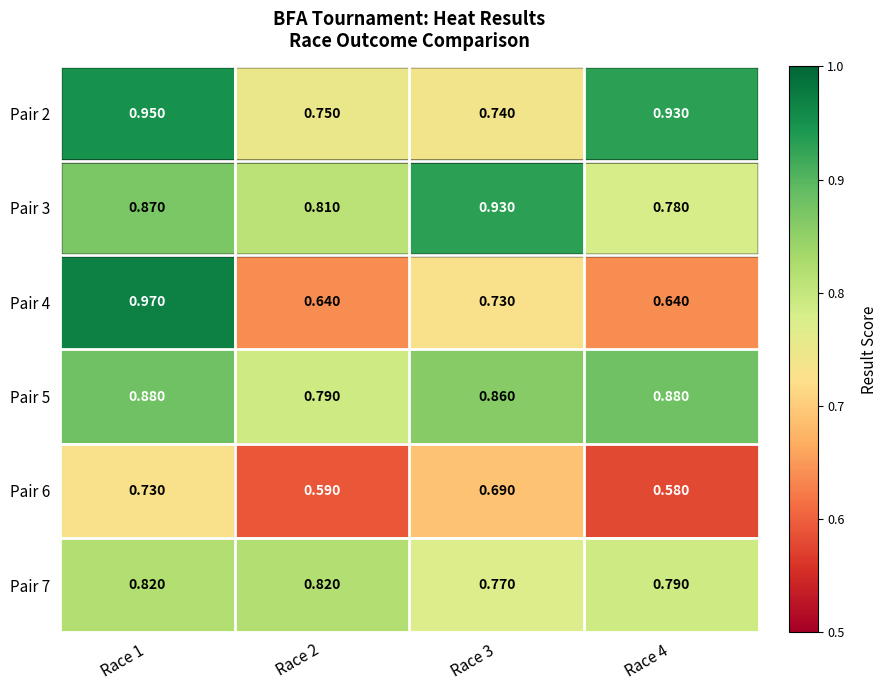

Is the value of Pair 2 at Race 4 greater than the value of Pair 4 at Race 2?

Yes